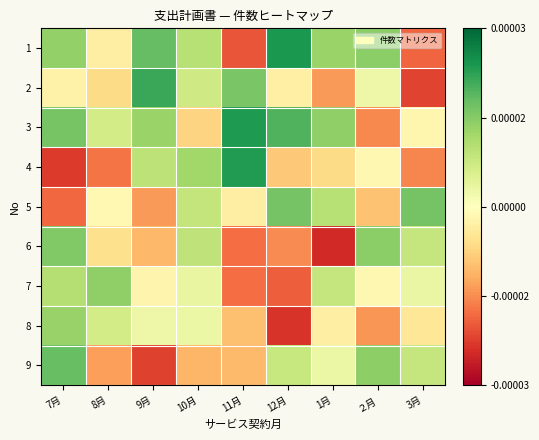

Rank the series at 1月 from highest to lowest value.

3, 1, 5, 7, 9, 8, 4, 2, 6